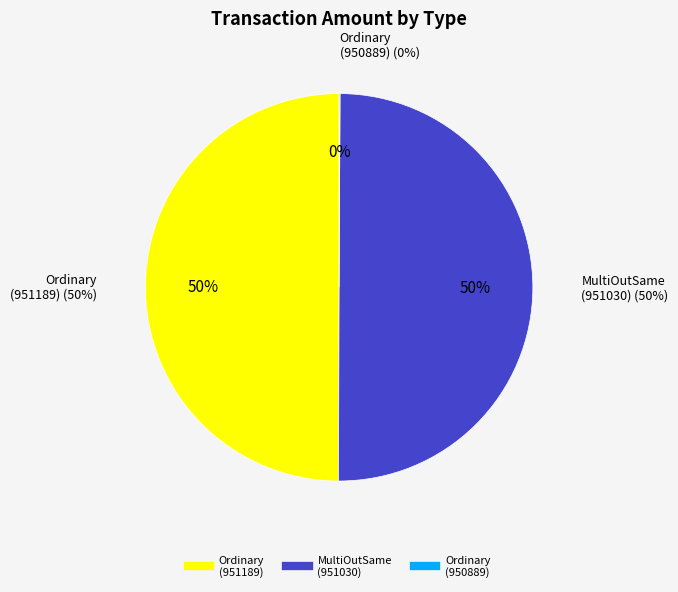

How many segments does this pie chart have?

3